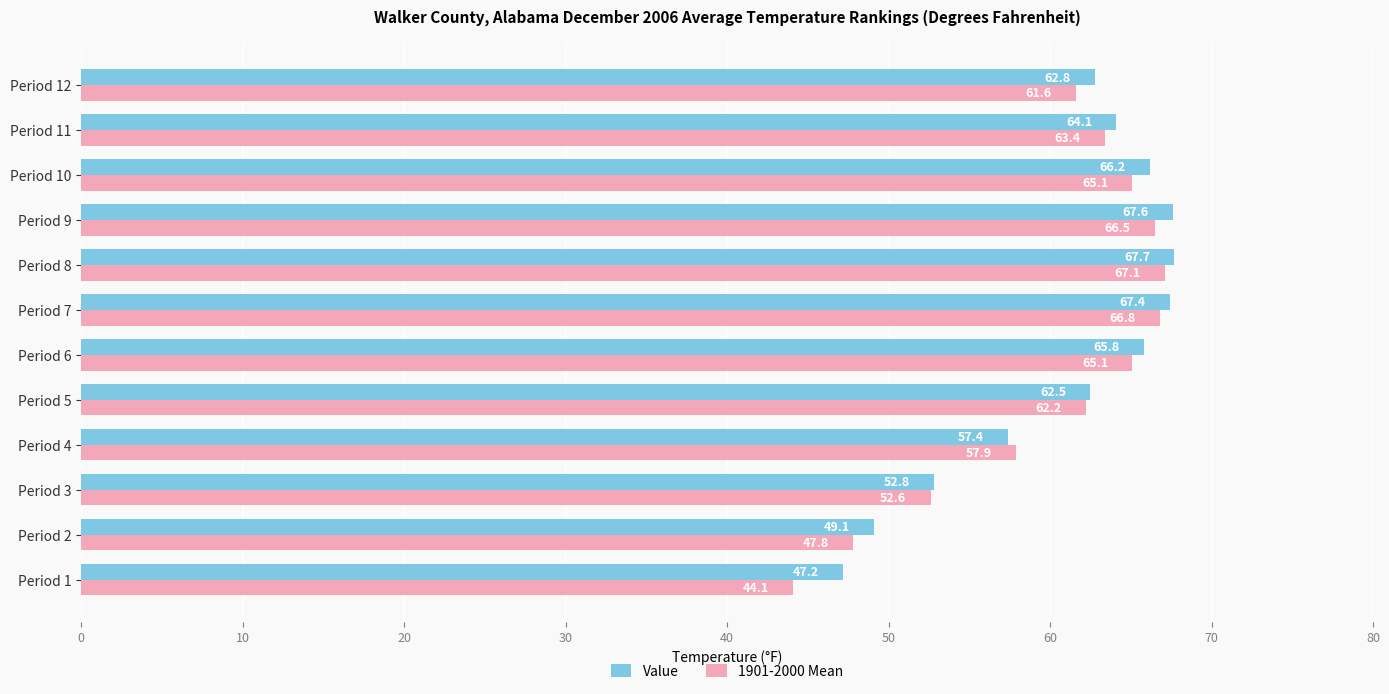

The Value series shows 47.2 at Period 1. True or false?

True